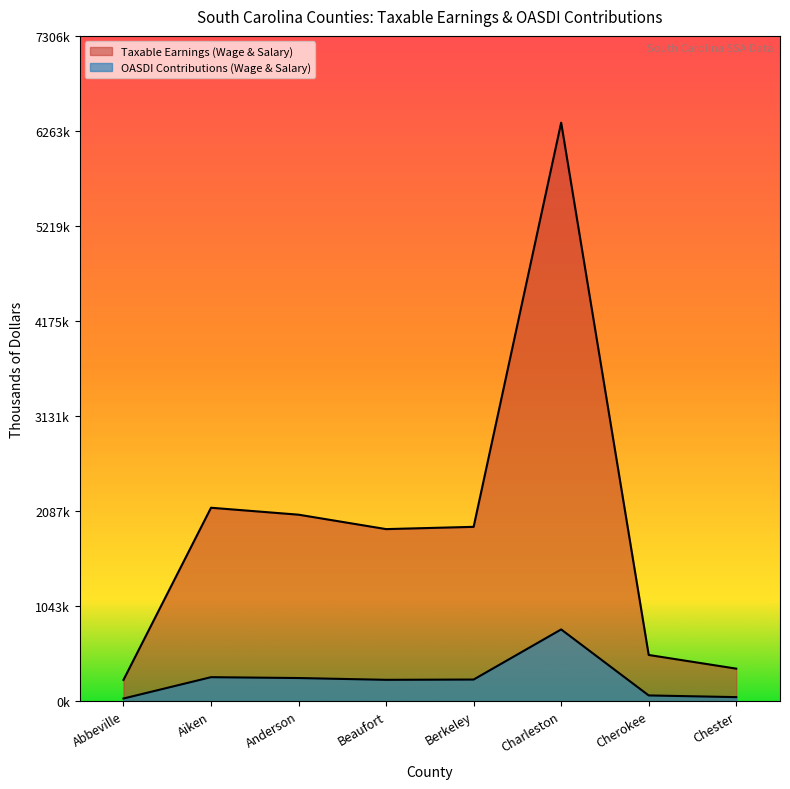

True or false: Taxable Earnings (Wage & Salary) has a value of 1889698 at Beaufort.

True